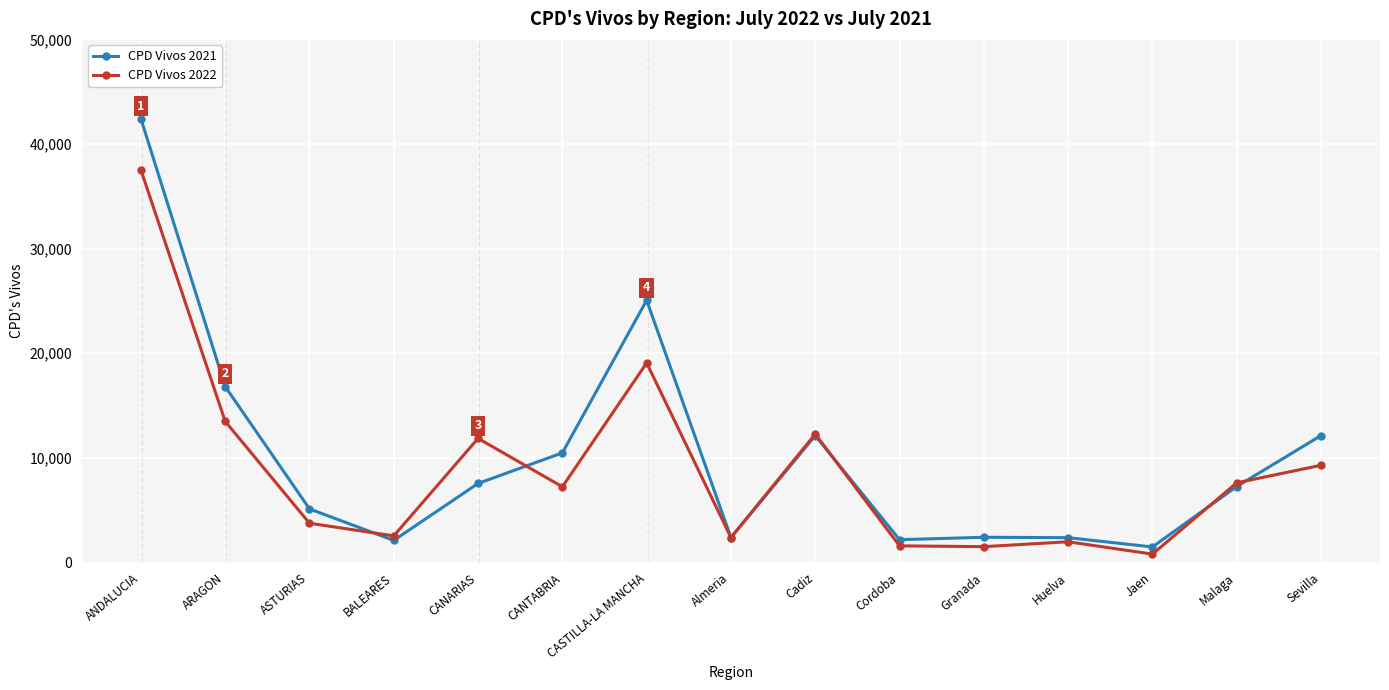

Which series has the widest spread of values?

CPD Vivos 2021